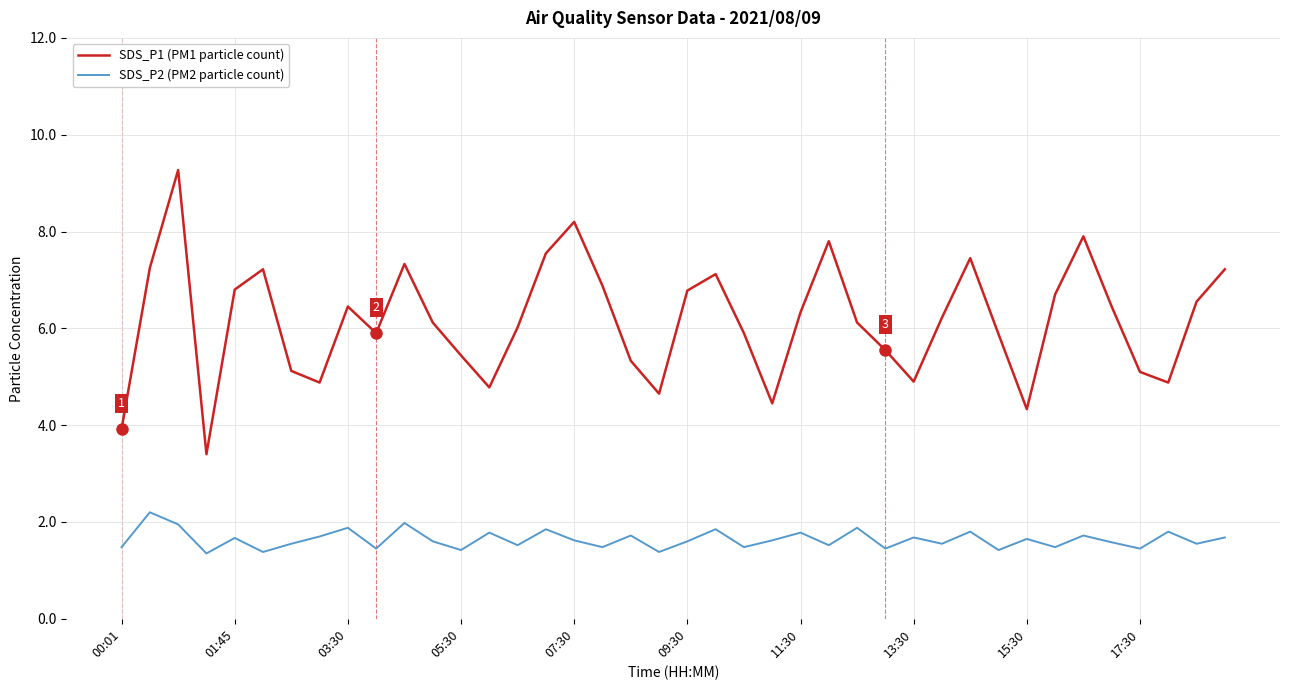

True or false: SDS_P1 (PM1 particle count) and SDS_P2 (PM2 particle count) intersect in this chart.

False